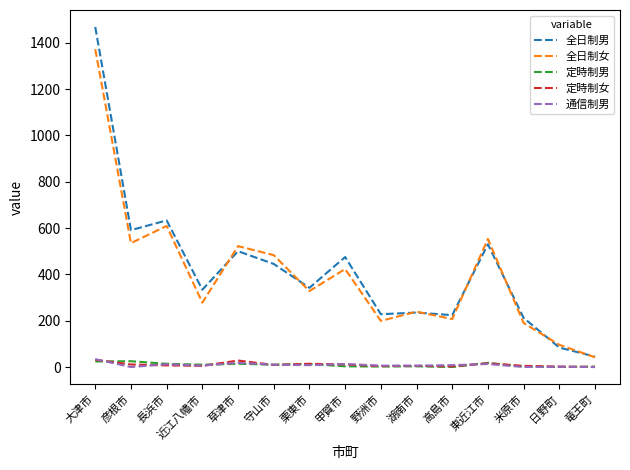

True or false: 全日制男 and 定時制女 cross at least once.

False